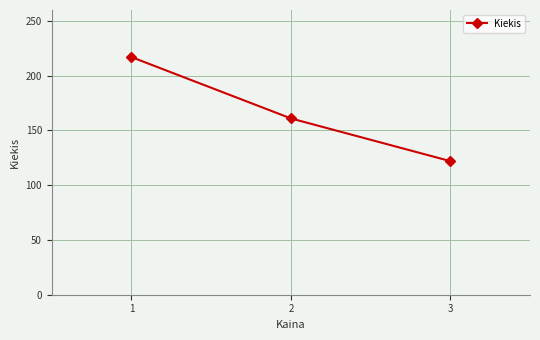

What is the average value?

167